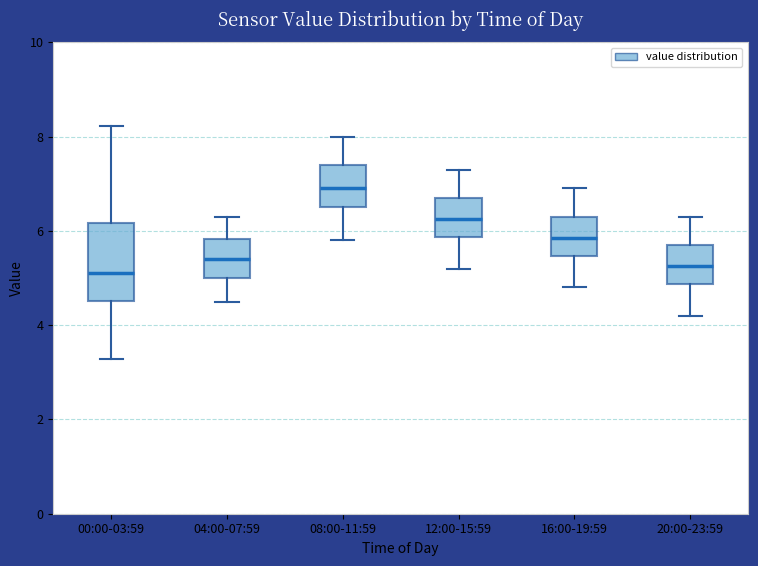

Reading left to right, read every box against the y-axis: the position of its median line, the range the box covers, and the ends of its whiskers. The values are not printed on the chart, so give them approximately, as read against the axis.

00:00-03:59: median 5.2, box 4.6 to 6.2, whiskers 3.2 to 8.2
04:00-07:59: median 5.4, box 5.0 to 5.8, whiskers 4.6 to 6.4
08:00-11:59: median 7.0, box 6.6 to 7.4, whiskers 5.8 to 8.0
12:00-15:59: median 6.2, box 5.8 to 6.8, whiskers 5.2 to 7.4
16:00-19:59: median 5.8, box 5.4 to 6.4, whiskers 4.8 to 7.0
20:00-23:59: median 5.2, box 4.8 to 5.8, whiskers 4.2 to 6.4